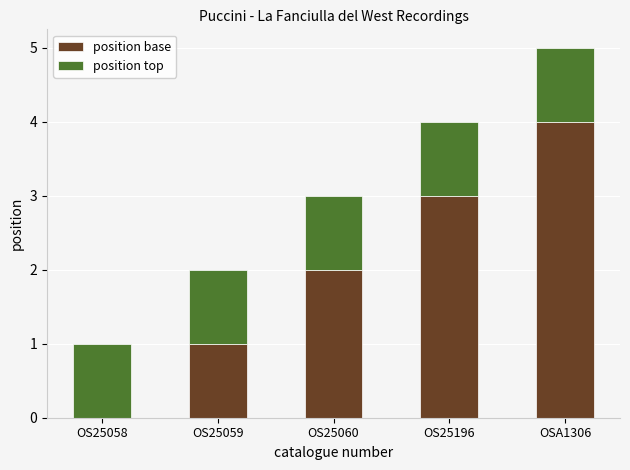

How many values in position base are above zero?

4